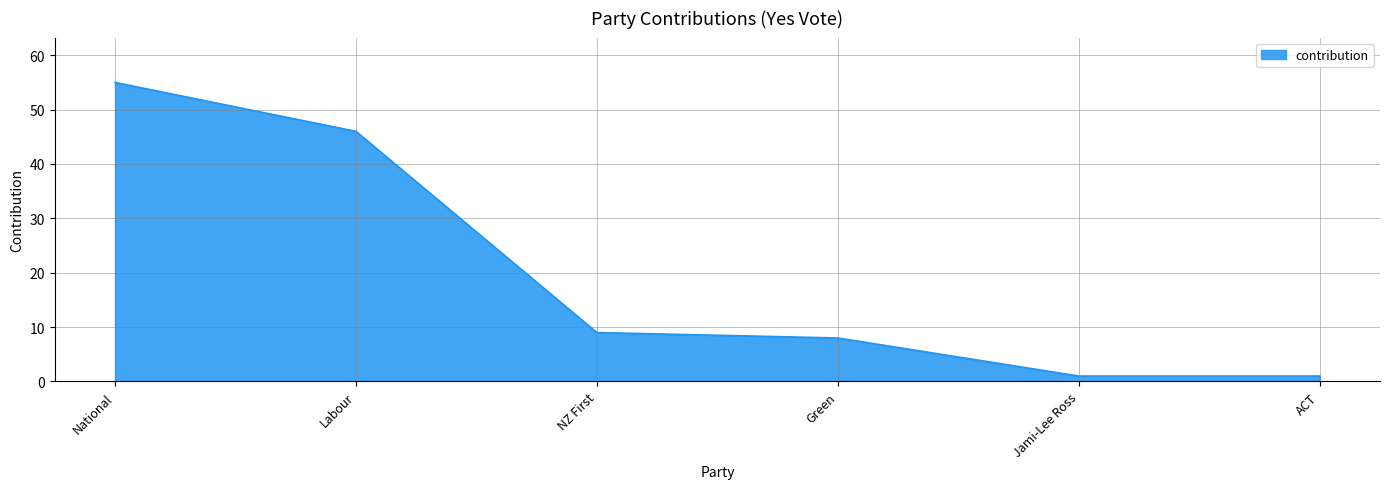

Between Green and NZ First, which is larger?

NZ First